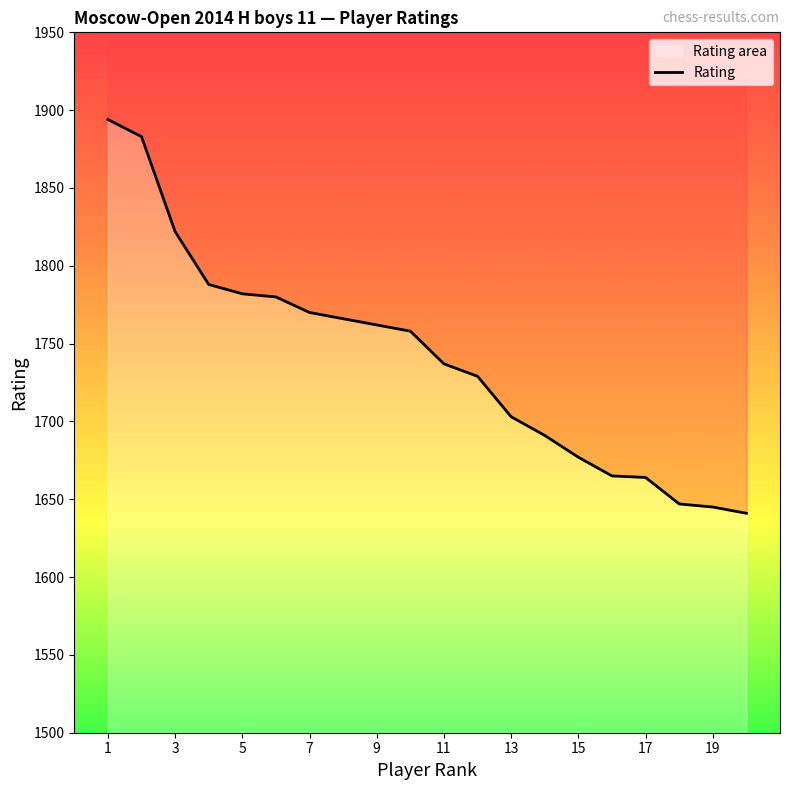

Which label corresponds to the largest value in the chart?

1